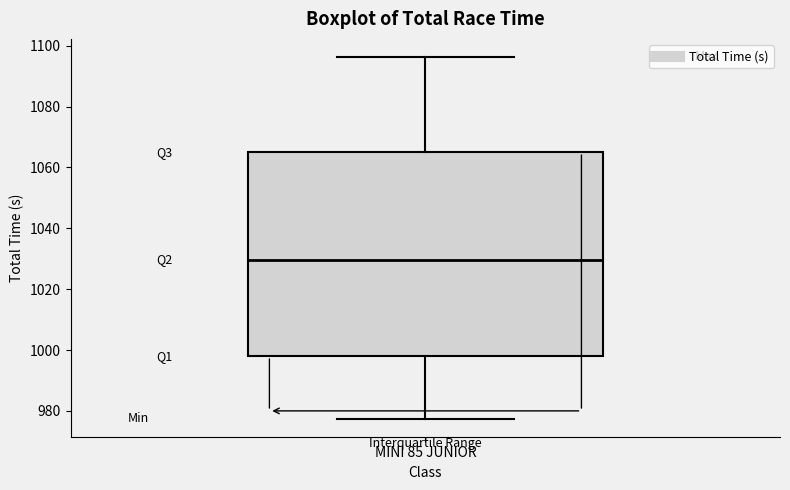

Where is the lower edge of the box for MINI 85 JUNIOR on the y-axis? The values are not printed on the chart, so give them approximately, as read against the axis.

998